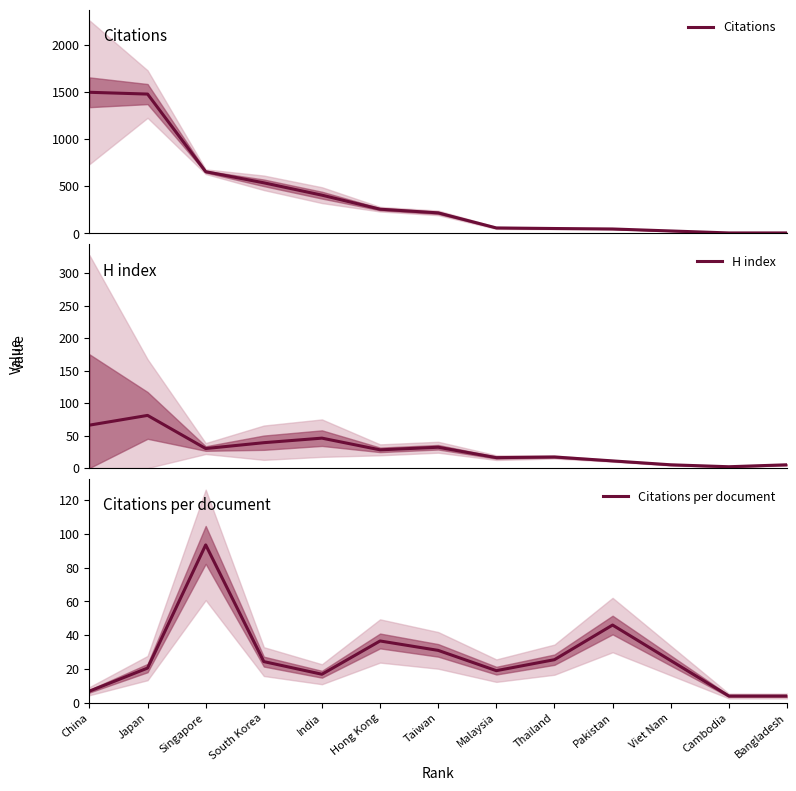

Rank the series by their maximum value, from highest to lowest.

Citations, Citations per document, H index